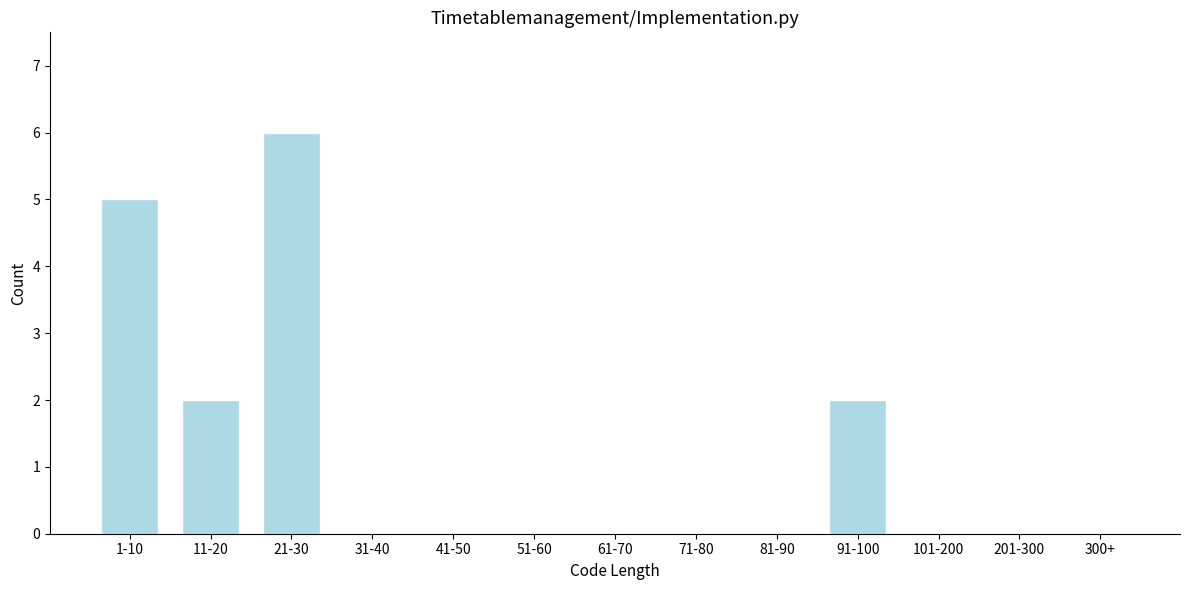

Reading left to right, list all the values displayed in this chart.

1-10=5	11-20=2	21-30=6	31-40=0	41-50=0	51-60=0	61-70=0	71-80=0	81-90=0	91-100=2	101-200=0	201-300=0	300+=0